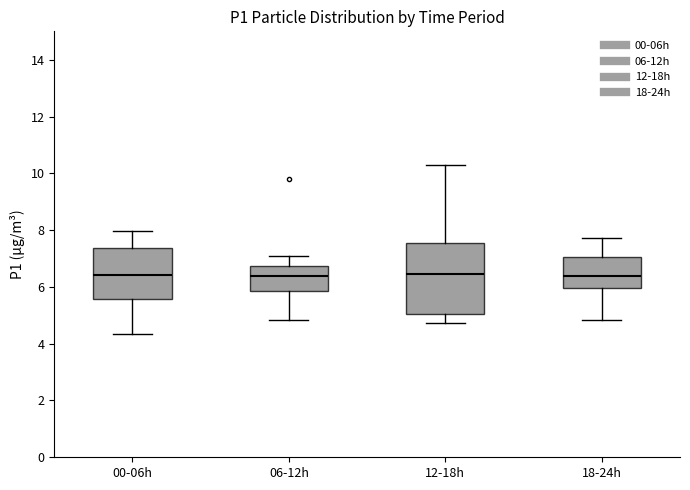

Reading left to right, transcribe this box plot: for each box, give where its median line is, the range the box spans, and where its two whiskers end, as read against the y-axis. The values are not printed on the chart, so give them approximately, as read against the axis.

00-06h: median 6.4, box 5.6 to 7.4, whiskers 4.4 to 8.0
06-12h: median 6.4, box 5.8 to 6.8, whiskers 4.8 to 7.2
12-18h: median 6.4, box 5.0 to 7.6, whiskers 4.8 to 10.4
18-24h: median 6.4, box 6.0 to 7.0, whiskers 4.8 to 7.8